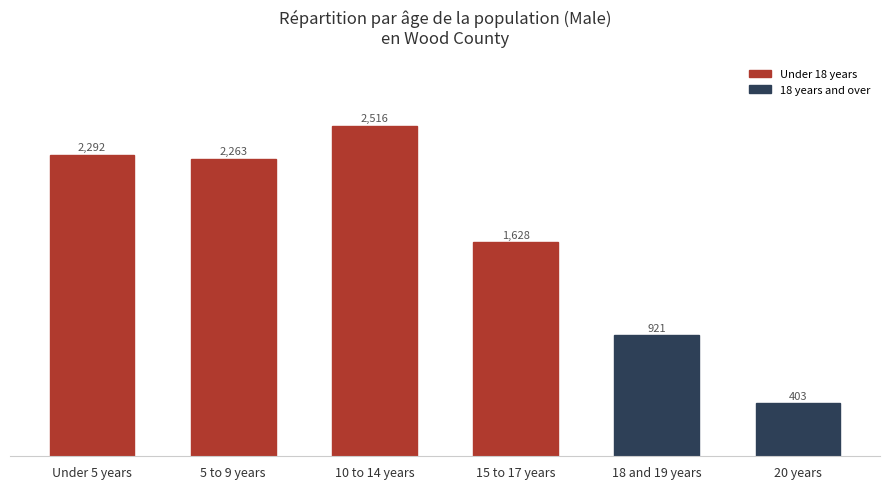

List the labels in order of value, smallest first.

20 years, 18 and 19 years, 15 to 17 years, 5 to 9 years, Under 5 years, 10 to 14 years